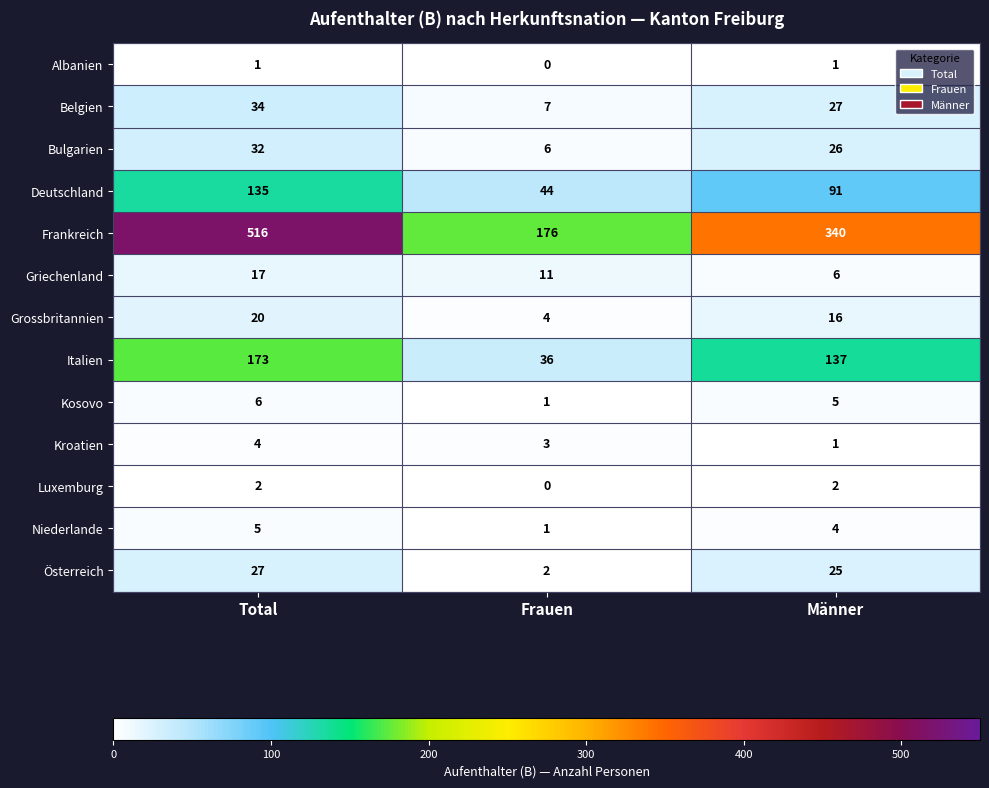

At which label does Niederlande reach its peak?

Total